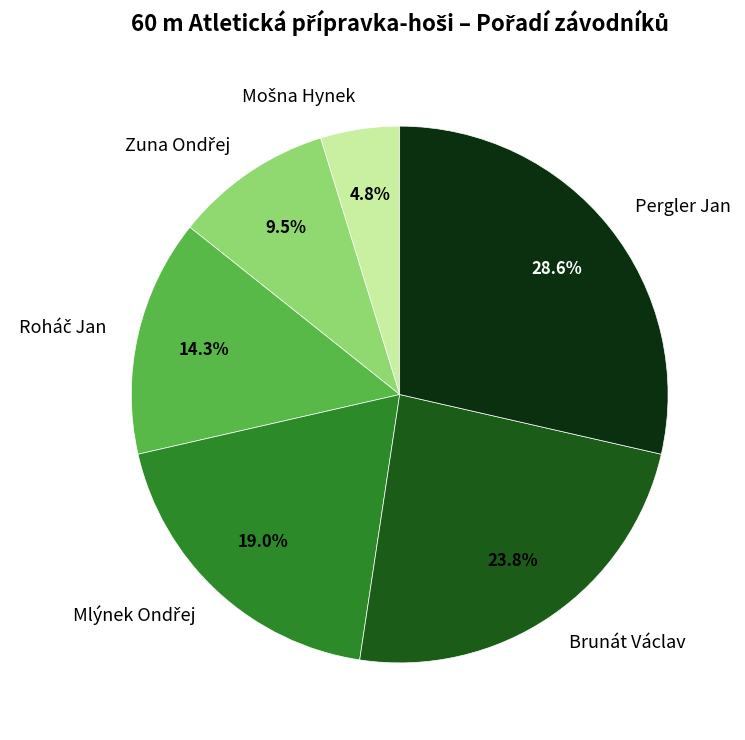

To the nearest percent, what percentage of the pie is Brunát Václav?

24%